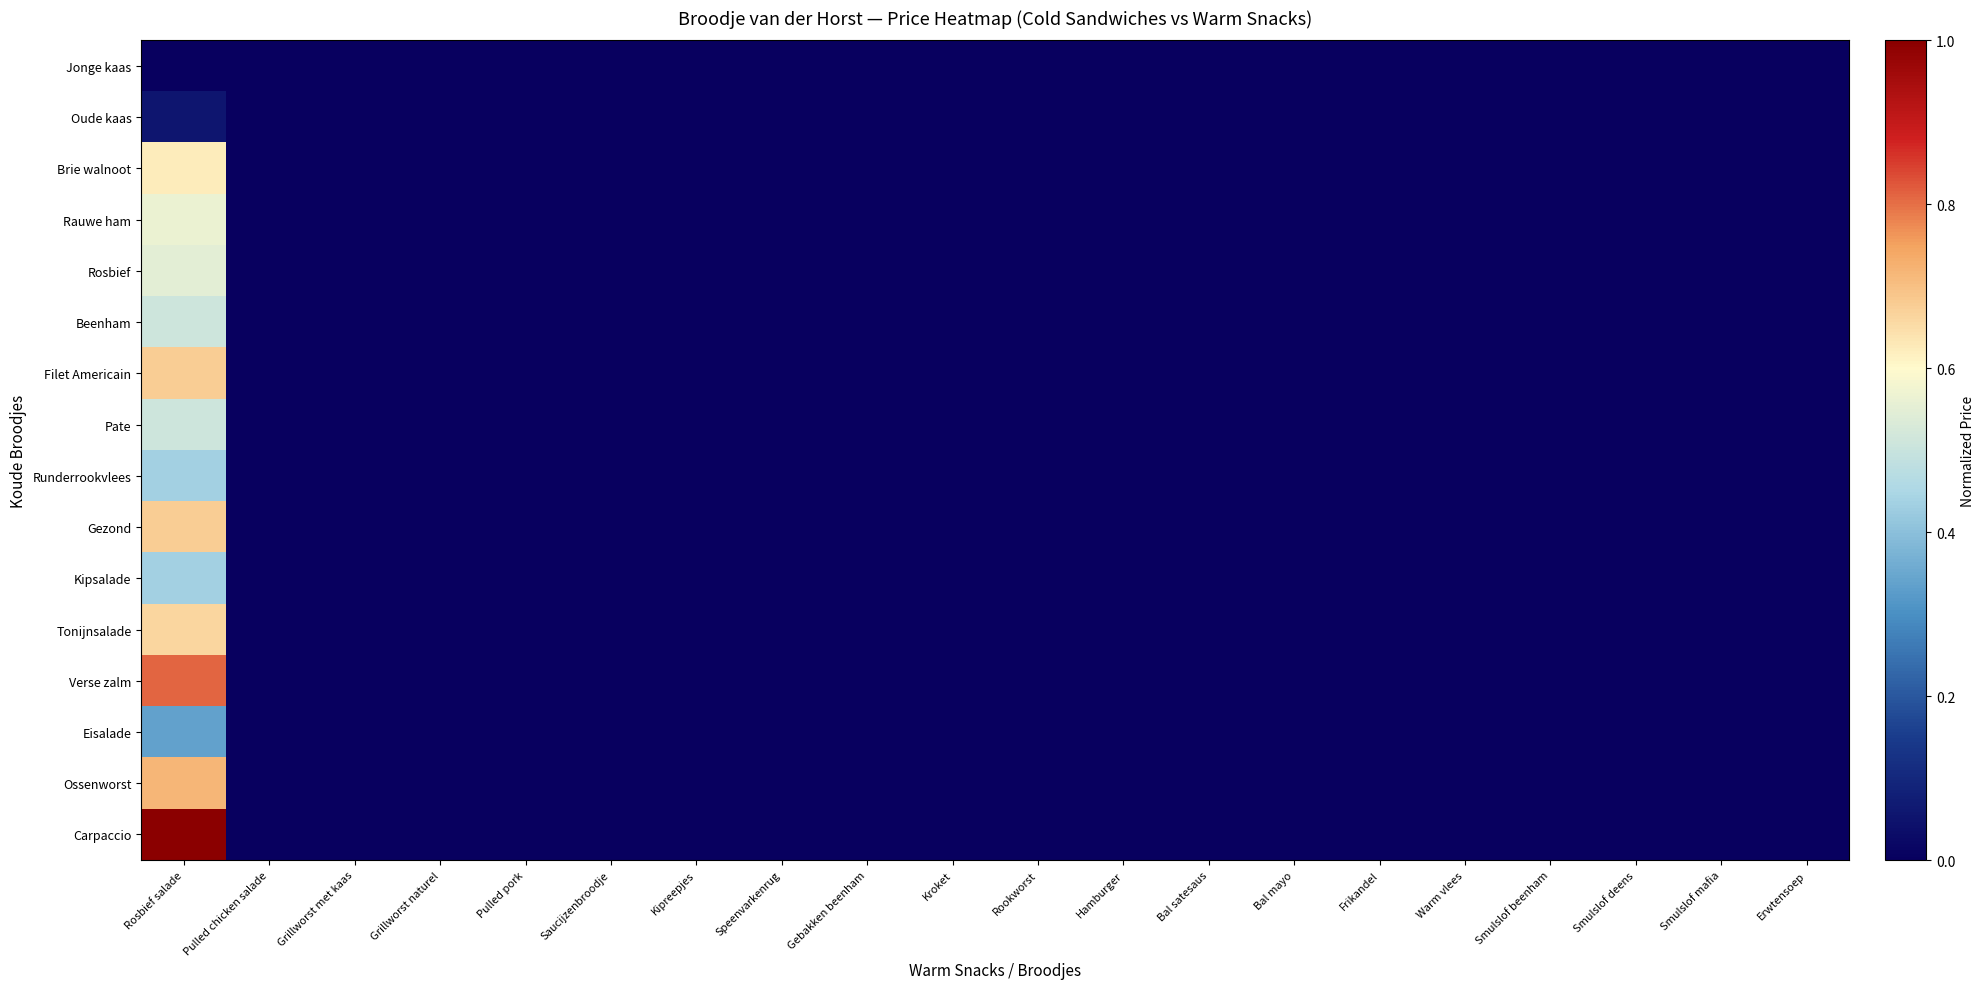

Reading left to right, extract all data points from this chart.

Jonge kaas: Rosbief salade=0.0	Pulled chicken salade=0.0	Grillworst met kaas=0.0	Grillworst naturel=0.0	Pulled pork=0.0	Saucijzenbroodje=0.0	Kipreepjes=0.0	Speenvarkenrug=0.0	Gebakken beenham=0.0	Kroket=0.0	Rookworst=0.0	Hamburger=0.0	Bal satesaus=0.0	Bal mayo=0.0	Frikandel=0.0	Warm vlees=0.0	Smulslof beenham=0.0	Smulslof deens=0.0	Smulslof mafia=0.0	Erwtensoep=0.0
Oude kaas: Rosbief salade=0.1	Pulled chicken salade=0.0	Grillworst met kaas=0.0	Grillworst naturel=0.0	Pulled pork=0.0	Saucijzenbroodje=0.0	Kipreepjes=0.0	Speenvarkenrug=0.0	Gebakken beenham=0.0	Kroket=0.0	Rookworst=0.0	Hamburger=0.0	Bal satesaus=0.0	Bal mayo=0.0	Frikandel=0.0	Warm vlees=0.0	Smulslof beenham=0.0	Smulslof deens=0.0	Smulslof mafia=0.0	Erwtensoep=0.0
Brie walnoot: Rosbief salade=0.6	Pulled chicken salade=0.0	Grillworst met kaas=0.0	Grillworst naturel=0.0	Pulled pork=0.0	Saucijzenbroodje=0.0	Kipreepjes=0.0	Speenvarkenrug=0.0	Gebakken beenham=0.0	Kroket=0.0	Rookworst=0.0	Hamburger=0.0	Bal satesaus=0.0	Bal mayo=0.0	Frikandel=0.0	Warm vlees=0.0	Smulslof beenham=0.0	Smulslof deens=0.0	Smulslof mafia=0.0	Erwtensoep=0.0
Rauwe ham: Rosbief salade=0.6	Pulled chicken salade=0.0	Grillworst met kaas=0.0	Grillworst naturel=0.0	Pulled pork=0.0	Saucijzenbroodje=0.0	Kipreepjes=0.0	Speenvarkenrug=0.0	Gebakken beenham=0.0	Kroket=0.0	Rookworst=0.0	Hamburger=0.0	Bal satesaus=0.0	Bal mayo=0.0	Frikandel=0.0	Warm vlees=0.0	Smulslof beenham=0.0	Smulslof deens=0.0	Smulslof mafia=0.0	Erwtensoep=0.0
Rosbief: Rosbief salade=0.5	Pulled chicken salade=0.0	Grillworst met kaas=0.0	Grillworst naturel=0.0	Pulled pork=0.0	Saucijzenbroodje=0.0	Kipreepjes=0.0	Speenvarkenrug=0.0	Gebakken beenham=0.0	Kroket=0.0	Rookworst=0.0	Hamburger=0.0	Bal satesaus=0.0	Bal mayo=0.0	Frikandel=0.0	Warm vlees=0.0	Smulslof beenham=0.0	Smulslof deens=0.0	Smulslof mafia=0.0	Erwtensoep=0.0
Beenham: Rosbief salade=0.5	Pulled chicken salade=0.0	Grillworst met kaas=0.0	Grillworst naturel=0.0	Pulled pork=0.0	Saucijzenbroodje=0.0	Kipreepjes=0.0	Speenvarkenrug=0.0	Gebakken beenham=0.0	Kroket=0.0	Rookworst=0.0	Hamburger=0.0	Bal satesaus=0.0	Bal mayo=0.0	Frikandel=0.0	Warm vlees=0.0	Smulslof beenham=0.0	Smulslof deens=0.0	Smulslof mafia=0.0	Erwtensoep=0.0
Filet Americain: Rosbief salade=0.7	Pulled chicken salade=0.0	Grillworst met kaas=0.0	Grillworst naturel=0.0	Pulled pork=0.0	Saucijzenbroodje=0.0	Kipreepjes=0.0	Speenvarkenrug=0.0	Gebakken beenham=0.0	Kroket=0.0	Rookworst=0.0	Hamburger=0.0	Bal satesaus=0.0	Bal mayo=0.0	Frikandel=0.0	Warm vlees=0.0	Smulslof beenham=0.0	Smulslof deens=0.0	Smulslof mafia=0.0	Erwtensoep=0.0
Pate: Rosbief salade=0.5	Pulled chicken salade=0.0	Grillworst met kaas=0.0	Grillworst naturel=0.0	Pulled pork=0.0	Saucijzenbroodje=0.0	Kipreepjes=0.0	Speenvarkenrug=0.0	Gebakken beenham=0.0	Kroket=0.0	Rookworst=0.0	Hamburger=0.0	Bal satesaus=0.0	Bal mayo=0.0	Frikandel=0.0	Warm vlees=0.0	Smulslof beenham=0.0	Smulslof deens=0.0	Smulslof mafia=0.0	Erwtensoep=0.0
Runderrookvlees: Rosbief salade=0.4	Pulled chicken salade=0.0	Grillworst met kaas=0.0	Grillworst naturel=0.0	Pulled pork=0.0	Saucijzenbroodje=0.0	Kipreepjes=0.0	Speenvarkenrug=0.0	Gebakken beenham=0.0	Kroket=0.0	Rookworst=0.0	Hamburger=0.0	Bal satesaus=0.0	Bal mayo=0.0	Frikandel=0.0	Warm vlees=0.0	Smulslof beenham=0.0	Smulslof deens=0.0	Smulslof mafia=0.0	Erwtensoep=0.0
Gezond: Rosbief salade=0.7	Pulled chicken salade=0.0	Grillworst met kaas=0.0	Grillworst naturel=0.0	Pulled pork=0.0	Saucijzenbroodje=0.0	Kipreepjes=0.0	Speenvarkenrug=0.0	Gebakken beenham=0.0	Kroket=0.0	Rookworst=0.0	Hamburger=0.0	Bal satesaus=0.0	Bal mayo=0.0	Frikandel=0.0	Warm vlees=0.0	Smulslof beenham=0.0	Smulslof deens=0.0	Smulslof mafia=0.0	Erwtensoep=0.0
Kipsalade: Rosbief salade=0.4	Pulled chicken salade=0.0	Grillworst met kaas=0.0	Grillworst naturel=0.0	Pulled pork=0.0	Saucijzenbroodje=0.0	Kipreepjes=0.0	Speenvarkenrug=0.0	Gebakken beenham=0.0	Kroket=0.0	Rookworst=0.0	Hamburger=0.0	Bal satesaus=0.0	Bal mayo=0.0	Frikandel=0.0	Warm vlees=0.0	Smulslof beenham=0.0	Smulslof deens=0.0	Smulslof mafia=0.0	Erwtensoep=0.0
Tonijnsalade: Rosbief salade=0.7	Pulled chicken salade=0.0	Grillworst met kaas=0.0	Grillworst naturel=0.0	Pulled pork=0.0	Saucijzenbroodje=0.0	Kipreepjes=0.0	Speenvarkenrug=0.0	Gebakken beenham=0.0	Kroket=0.0	Rookworst=0.0	Hamburger=0.0	Bal satesaus=0.0	Bal mayo=0.0	Frikandel=0.0	Warm vlees=0.0	Smulslof beenham=0.0	Smulslof deens=0.0	Smulslof mafia=0.0	Erwtensoep=0.0
Verse zalm: Rosbief salade=0.8	Pulled chicken salade=0.0	Grillworst met kaas=0.0	Grillworst naturel=0.0	Pulled pork=0.0	Saucijzenbroodje=0.0	Kipreepjes=0.0	Speenvarkenrug=0.0	Gebakken beenham=0.0	Kroket=0.0	Rookworst=0.0	Hamburger=0.0	Bal satesaus=0.0	Bal mayo=0.0	Frikandel=0.0	Warm vlees=0.0	Smulslof beenham=0.0	Smulslof deens=0.0	Smulslof mafia=0.0	Erwtensoep=0.0
Eisalade: Rosbief salade=0.3	Pulled chicken salade=0.0	Grillworst met kaas=0.0	Grillworst naturel=0.0	Pulled pork=0.0	Saucijzenbroodje=0.0	Kipreepjes=0.0	Speenvarkenrug=0.0	Gebakken beenham=0.0	Kroket=0.0	Rookworst=0.0	Hamburger=0.0	Bal satesaus=0.0	Bal mayo=0.0	Frikandel=0.0	Warm vlees=0.0	Smulslof beenham=0.0	Smulslof deens=0.0	Smulslof mafia=0.0	Erwtensoep=0.0
Ossenworst: Rosbief salade=0.7	Pulled chicken salade=0.0	Grillworst met kaas=0.0	Grillworst naturel=0.0	Pulled pork=0.0	Saucijzenbroodje=0.0	Kipreepjes=0.0	Speenvarkenrug=0.0	Gebakken beenham=0.0	Kroket=0.0	Rookworst=0.0	Hamburger=0.0	Bal satesaus=0.0	Bal mayo=0.0	Frikandel=0.0	Warm vlees=0.0	Smulslof beenham=0.0	Smulslof deens=0.0	Smulslof mafia=0.0	Erwtensoep=0.0
Carpaccio: Rosbief salade=1.0	Pulled chicken salade=0.0	Grillworst met kaas=0.0	Grillworst naturel=0.0	Pulled pork=0.0	Saucijzenbroodje=0.0	Kipreepjes=0.0	Speenvarkenrug=0.0	Gebakken beenham=0.0	Kroket=0.0	Rookworst=0.0	Hamburger=0.0	Bal satesaus=0.0	Bal mayo=0.0	Frikandel=0.0	Warm vlees=0.0	Smulslof beenham=0.0	Smulslof deens=0.0	Smulslof mafia=0.0	Erwtensoep=0.0